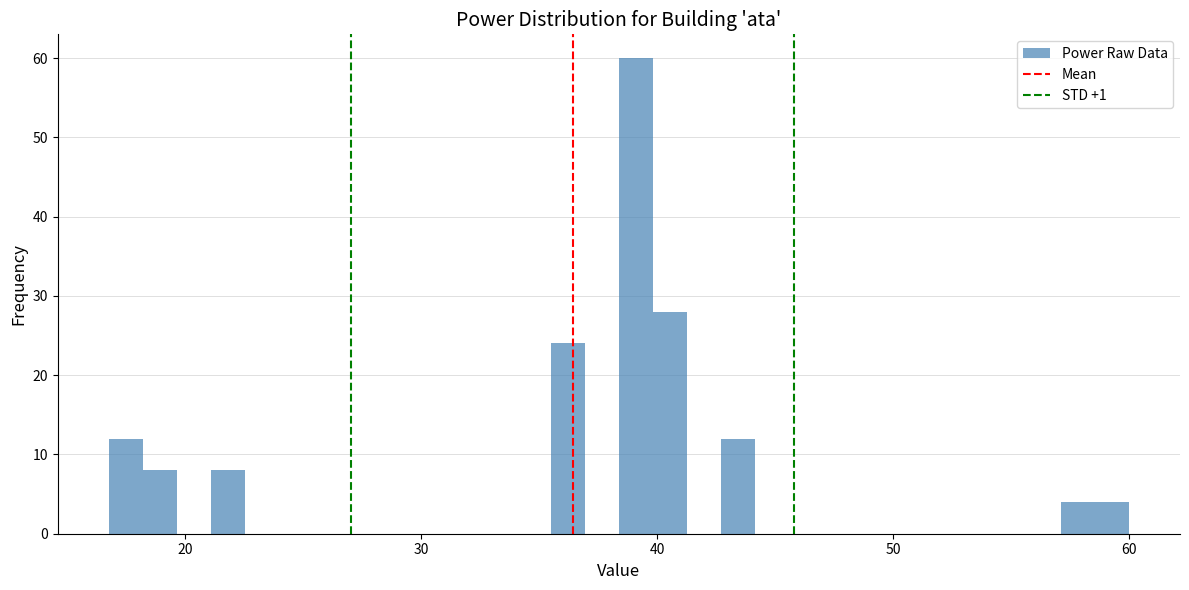

Around what value on the x-axis is the tallest bar? Give the approximate position of its centre, as read against the axis.

39